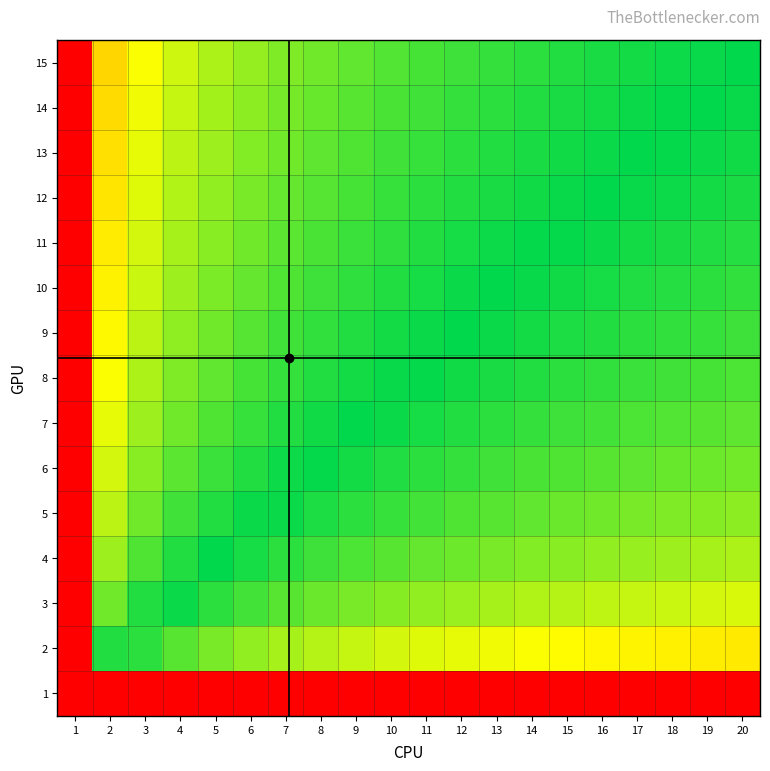

Reading left to right, what are all the values shown in this chart?

1: 1=1.0	2=0.0	3=0.0	4=0.0	5=0.0	6=0.0	7=0.0	8=0.0	9=0.0	10=0.0	11=0.0	12=0.0	13=0.0	14=0.0	15=0.0	16=0.0	17=0.0	18=0.0	19=0.0	20=0.0
2: 1=1.0	2=0.5	3=0.5	4=0.4	5=0.4	6=0.4	7=0.4	8=0.4	9=0.4	10=0.4	11=0.4	12=0.3	13=0.3	14=0.3	15=0.3	16=0.3	17=0.3	18=0.3	19=0.3	20=0.3
3: 1=1.0	2=0.6	3=0.5	4=0.5	5=0.5	6=0.5	7=0.4	8=0.4	9=0.4	10=0.4	11=0.4	12=0.4	13=0.4	14=0.4	15=0.4	16=0.4	17=0.4	18=0.4	19=0.4	20=0.4
4: 1=1.0	2=0.6	3=0.6	4=0.5	5=0.5	6=0.5	7=0.5	8=0.5	9=0.5	10=0.4	11=0.4	12=0.4	13=0.4	14=0.4	15=0.4	16=0.4	17=0.4	18=0.4	19=0.4	20=0.4
5: 1=1.0	2=0.6	3=0.6	4=0.5	5=0.5	6=0.5	7=0.5	8=0.5	9=0.5	10=0.5	11=0.5	12=0.4	13=0.4	14=0.4	15=0.4	16=0.4	17=0.4	18=0.4	19=0.4	20=0.4
6: 1=1.0	2=0.6	3=0.6	4=0.6	5=0.5	6=0.5	7=0.5	8=0.5	9=0.5	10=0.5	11=0.5	12=0.5	13=0.5	14=0.5	15=0.4	16=0.4	17=0.4	18=0.4	19=0.4	20=0.4
7: 1=1.0	2=0.7	3=0.6	4=0.6	5=0.6	6=0.5	7=0.5	8=0.5	9=0.5	10=0.5	11=0.5	12=0.5	13=0.5	14=0.5	15=0.5	16=0.5	17=0.5	18=0.4	19=0.4	20=0.4
8: 1=1.0	2=0.7	3=0.6	4=0.6	5=0.6	6=0.5	7=0.5	8=0.5	9=0.5	10=0.5	11=0.5	12=0.5	13=0.5	14=0.5	15=0.5	16=0.5	17=0.5	18=0.5	19=0.5	20=0.4
9: 1=1.0	2=0.7	3=0.6	4=0.6	5=0.6	6=0.6	7=0.5	8=0.5	9=0.5	10=0.5	11=0.5	12=0.5	13=0.5	14=0.5	15=0.5	16=0.5	17=0.5	18=0.5	19=0.5	20=0.5
10: 1=1.0	2=0.7	3=0.6	4=0.6	5=0.6	6=0.6	7=0.6	8=0.5	9=0.5	10=0.5	11=0.5	12=0.5	13=0.5	14=0.5	15=0.5	16=0.5	17=0.5	18=0.5	19=0.5	20=0.5
11: 1=1.0	2=0.7	3=0.6	4=0.6	5=0.6	6=0.6	7=0.6	8=0.5	9=0.5	10=0.5	11=0.5	12=0.5	13=0.5	14=0.5	15=0.5	16=0.5	17=0.5	18=0.5	19=0.5	20=0.5
12: 1=1.0	2=0.7	3=0.6	4=0.6	5=0.6	6=0.6	7=0.6	8=0.6	9=0.5	10=0.5	11=0.5	12=0.5	13=0.5	14=0.5	15=0.5	16=0.5	17=0.5	18=0.5	19=0.5	20=0.5
13: 1=1.0	2=0.7	3=0.7	4=0.6	5=0.6	6=0.6	7=0.6	8=0.6	9=0.6	10=0.5	11=0.5	12=0.5	13=0.5	14=0.5	15=0.5	16=0.5	17=0.5	18=0.5	19=0.5	20=0.5
14: 1=1.0	2=0.7	3=0.7	4=0.6	5=0.6	6=0.6	7=0.6	8=0.6	9=0.6	10=0.5	11=0.5	12=0.5	13=0.5	14=0.5	15=0.5	16=0.5	17=0.5	18=0.5	19=0.5	20=0.5
15: 1=1.0	2=0.7	3=0.7	4=0.6	5=0.6	6=0.6	7=0.6	8=0.6	9=0.6	10=0.6	11=0.5	12=0.5	13=0.5	14=0.5	15=0.5	16=0.5	17=0.5	18=0.5	19=0.5	20=0.5